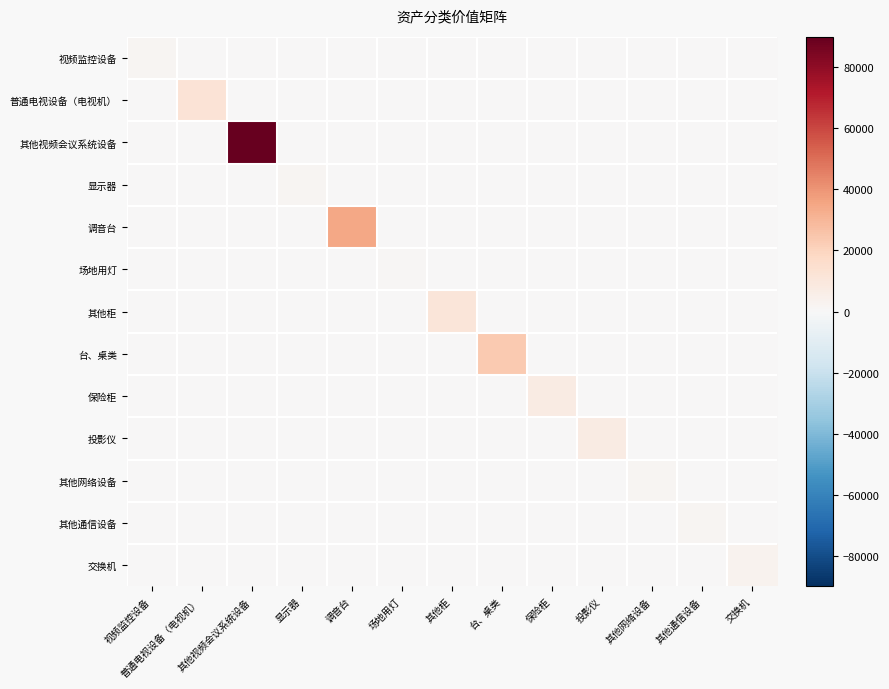

Reading left to right, what are all the values shown in this chart?

视频监控设备: 视频监控设备=2000	普通电视设备（电视机）=0	其他视频会议系统设备=0	显示器=0	调音台=0	场地用灯=0	其他柜=0	台、桌类=0	保险柜=0	投影仪=0	其他网络设备=0	其他通信设备=0	交换机=0
普通电视设备（电视机）: 视频监控设备=0	普通电视设备（电视机）=11999	其他视频会议系统设备=0	显示器=0	调音台=0	场地用灯=0	其他柜=0	台、桌类=0	保险柜=0	投影仪=0	其他网络设备=0	其他通信设备=0	交换机=0
其他视频会议系统设备: 视频监控设备=0	普通电视设备（电视机）=0	其他视频会议系统设备=90000	显示器=0	调音台=0	场地用灯=0	其他柜=0	台、桌类=0	保险柜=0	投影仪=0	其他网络设备=0	其他通信设备=0	交换机=0
显示器: 视频监控设备=0	普通电视设备（电视机）=0	其他视频会议系统设备=0	显示器=1680	调音台=0	场地用灯=0	其他柜=0	台、桌类=0	保险柜=0	投影仪=0	其他网络设备=0	其他通信设备=0	交换机=0
调音台: 视频监控设备=0	普通电视设备（电视机）=0	其他视频会议系统设备=0	显示器=0	调音台=35000	场地用灯=0	其他柜=0	台、桌类=0	保险柜=0	投影仪=0	其他网络设备=0	其他通信设备=0	交换机=0
场地用灯: 视频监控设备=0	普通电视设备（电视机）=0	其他视频会议系统设备=0	显示器=0	调音台=0	场地用灯=980	其他柜=0	台、桌类=0	保险柜=0	投影仪=0	其他网络设备=0	其他通信设备=0	交换机=0
其他柜: 视频监控设备=0	普通电视设备（电视机）=0	其他视频会议系统设备=0	显示器=0	调音台=0	场地用灯=0	其他柜=10800	台、桌类=0	保险柜=0	投影仪=0	其他网络设备=0	其他通信设备=0	交换机=0
台、桌类: 视频监控设备=0	普通电视设备（电视机）=0	其他视频会议系统设备=0	显示器=0	调音台=0	场地用灯=0	其他柜=0	台、桌类=23800	保险柜=0	投影仪=0	其他网络设备=0	其他通信设备=0	交换机=0
保险柜: 视频监控设备=0	普通电视设备（电视机）=0	其他视频会议系统设备=0	显示器=0	调音台=0	场地用灯=0	其他柜=0	台、桌类=0	保险柜=7600	投影仪=0	其他网络设备=0	其他通信设备=0	交换机=0
投影仪: 视频监控设备=0	普通电视设备（电视机）=0	其他视频会议系统设备=0	显示器=0	调音台=0	场地用灯=0	其他柜=0	台、桌类=0	保险柜=0	投影仪=7400	其他网络设备=0	其他通信设备=0	交换机=0
其他网络设备: 视频监控设备=0	普通电视设备（电视机）=0	其他视频会议系统设备=0	显示器=0	调音台=0	场地用灯=0	其他柜=0	台、桌类=0	保险柜=0	投影仪=0	其他网络设备=1600	其他通信设备=0	交换机=0
其他通信设备: 视频监控设备=0	普通电视设备（电视机）=0	其他视频会议系统设备=0	显示器=0	调音台=0	场地用灯=0	其他柜=0	台、桌类=0	保险柜=0	投影仪=0	其他网络设备=0	其他通信设备=1500	交换机=0
交换机: 视频监控设备=0	普通电视设备（电视机）=0	其他视频会议系统设备=0	显示器=0	调音台=0	场地用灯=0	其他柜=0	台、桌类=0	保险柜=0	投影仪=0	其他网络设备=0	其他通信设备=0	交换机=2850